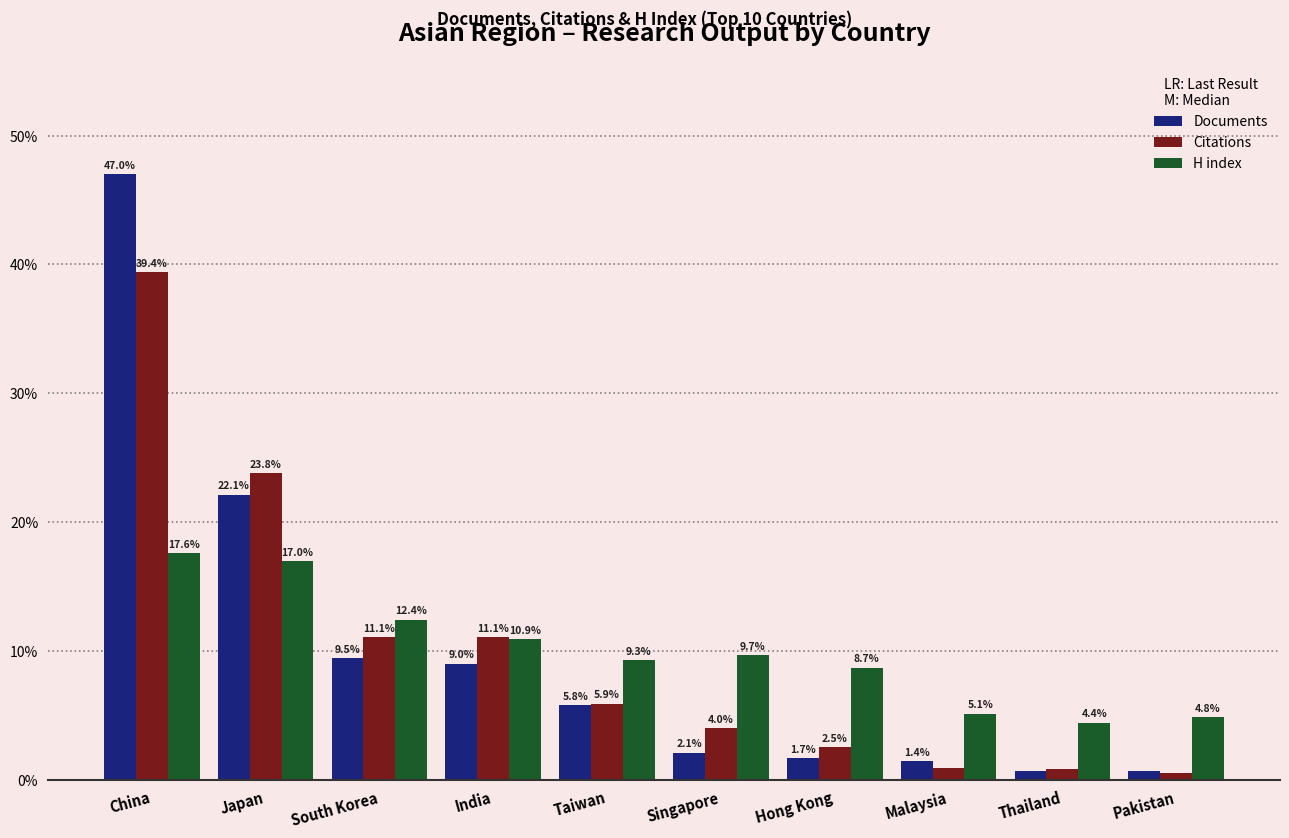

At Singapore, list the series in order from largest to smallest.

H index, Citations, Documents